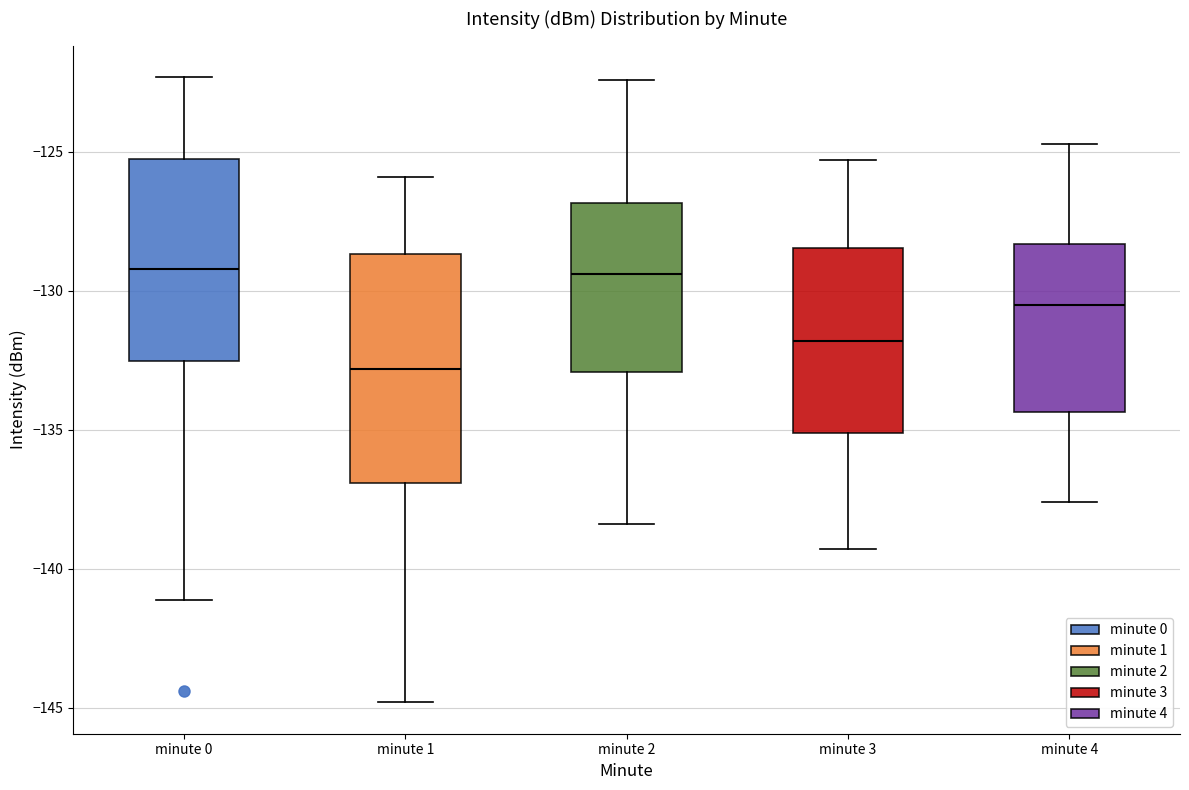

Reading left to right, transcribe this box plot: for each box, give where its median line is, the range the box spans, and where its two whiskers end, as read against the y-axis. The values are not printed on the chart, so give them approximately, as read against the axis.

minute 0: median -129.0, box -132.5 to -125.5, whiskers -141.0 to -122.5
minute 1: median -133.0, box -137.0 to -128.5, whiskers -145.0 to -126.0
minute 2: median -129.5, box -133.0 to -127.0, whiskers -138.5 to -122.5
minute 3: median -132.0, box -135.0 to -128.5, whiskers -139.5 to -125.5
minute 4: median -130.5, box -134.5 to -128.5, whiskers -137.5 to -124.5